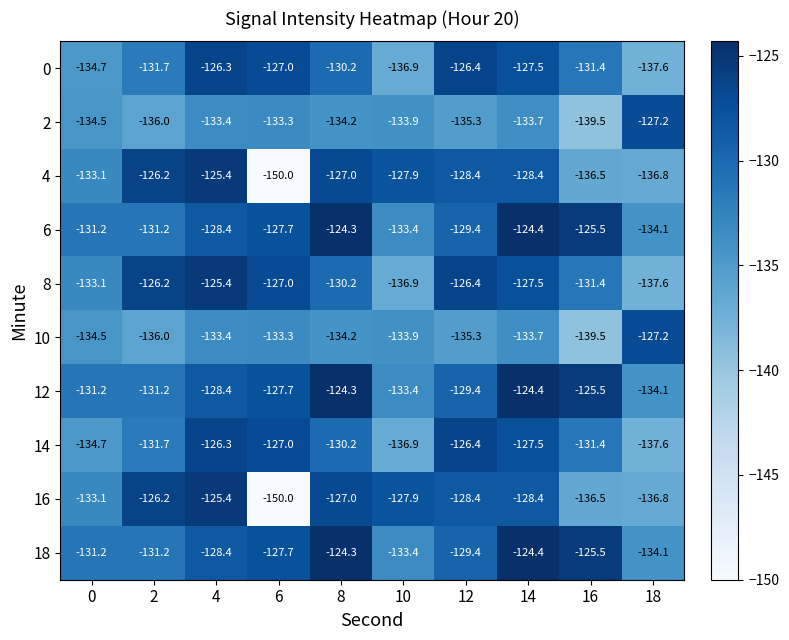

How many data points in 10 are less than -133?

9